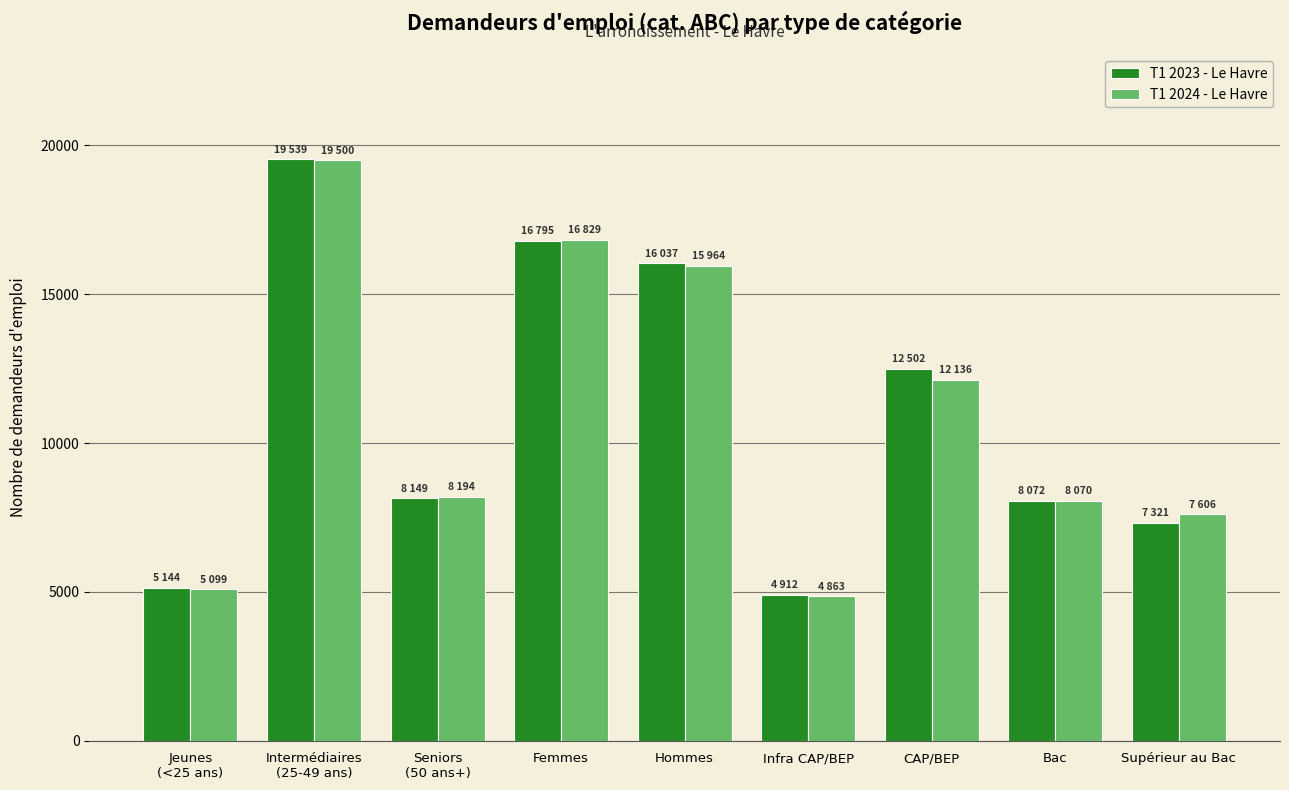

What is the value of the T1 2023 - Le Havre bar at the 1st from the left?

5144